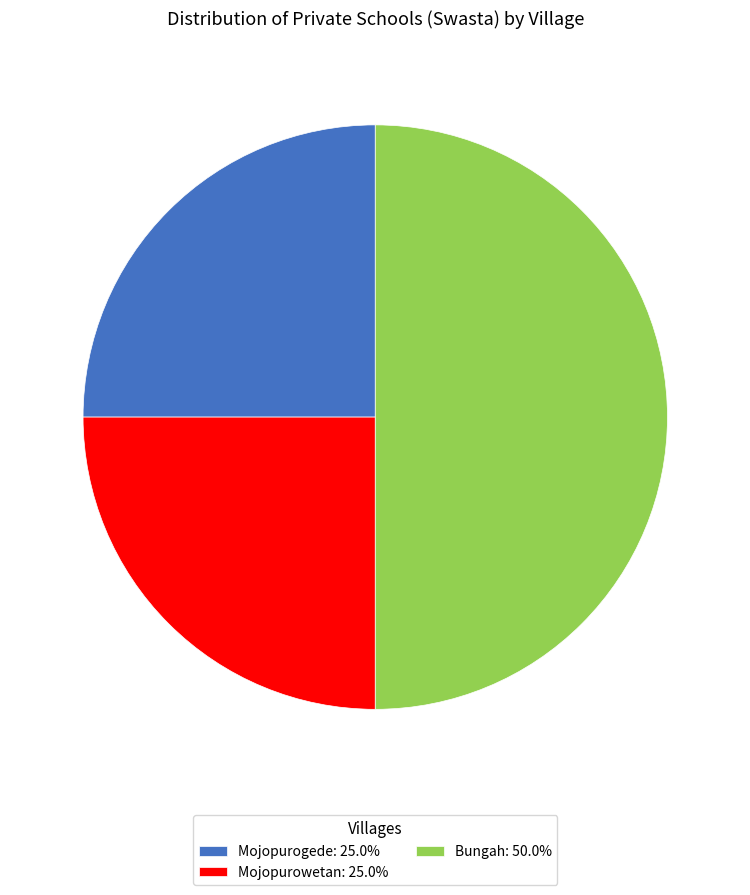

Combined, do Bungah and Mojopurowetan account for over 50%?

Yes